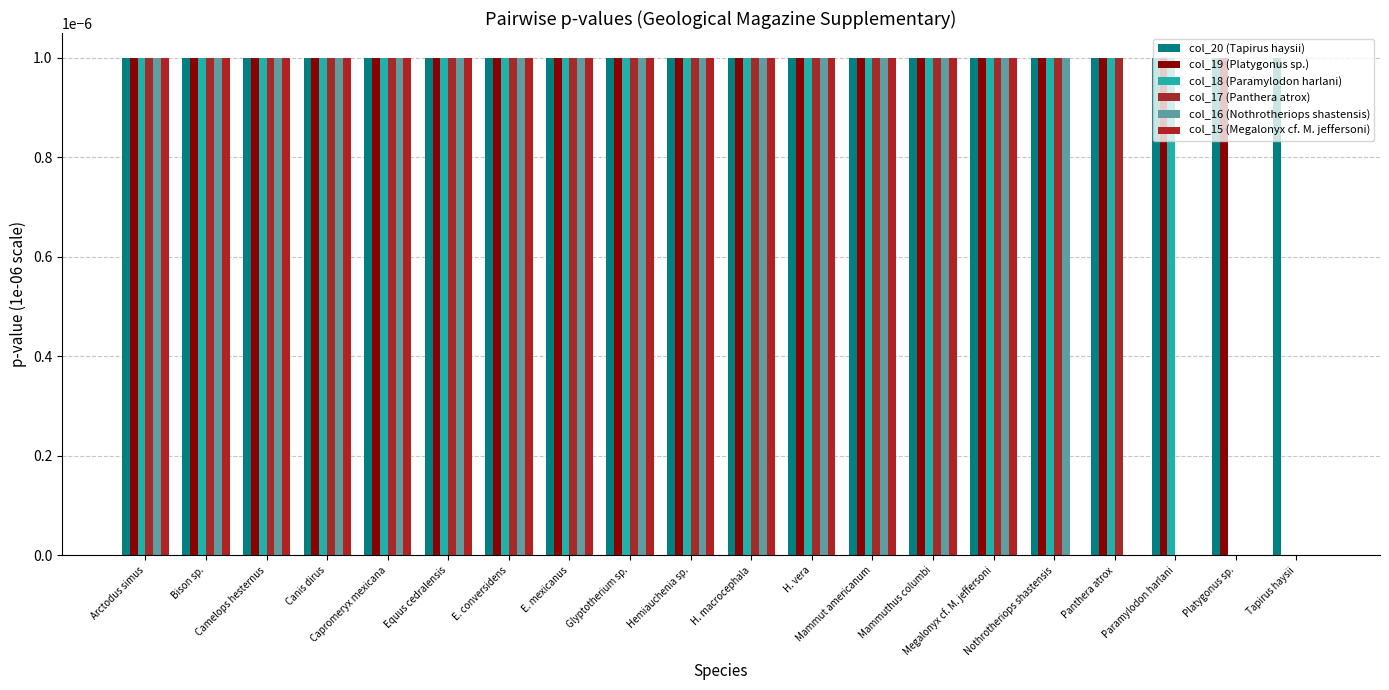

True or false: col_16 (Nothrotheriops shastensis) has a value of 0.0 at Mammuthus columbi.

False